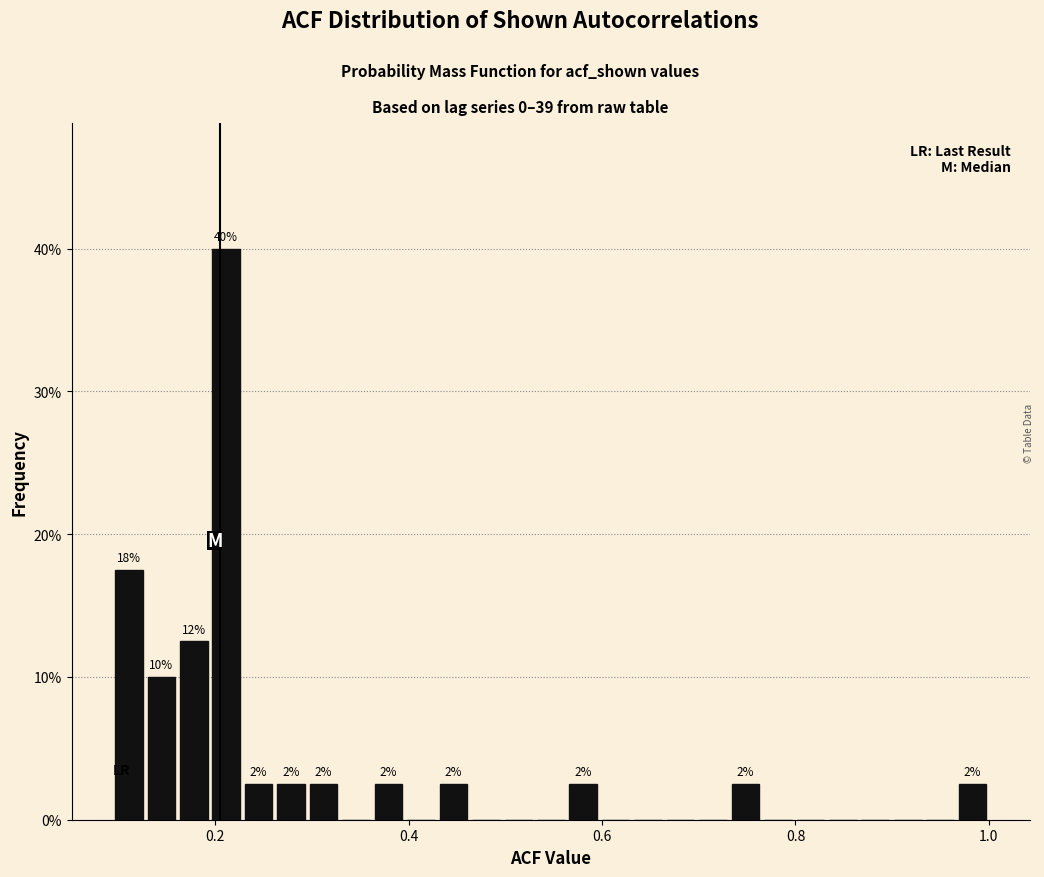

Around what value on the x-axis is the tallest bar? Give the approximate position of its centre, as read against the axis.

0.22